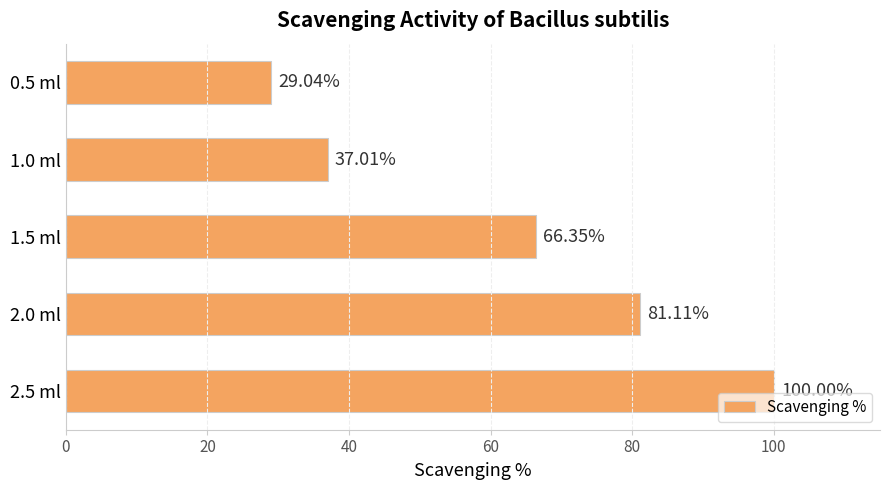

What is the difference between the maximum and minimum values?

71.0